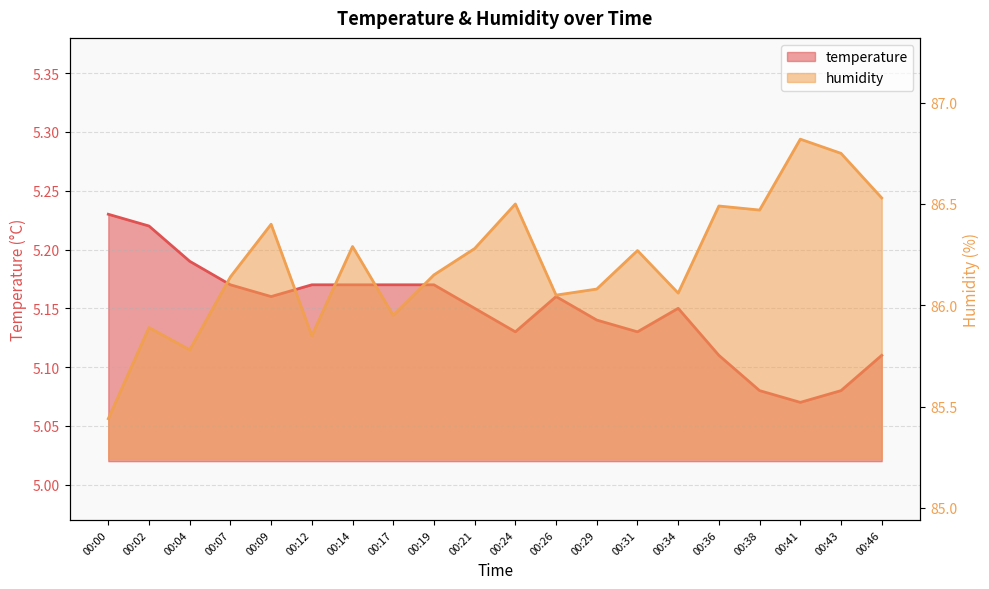

How many interior local peaks does the temperature series have?

2